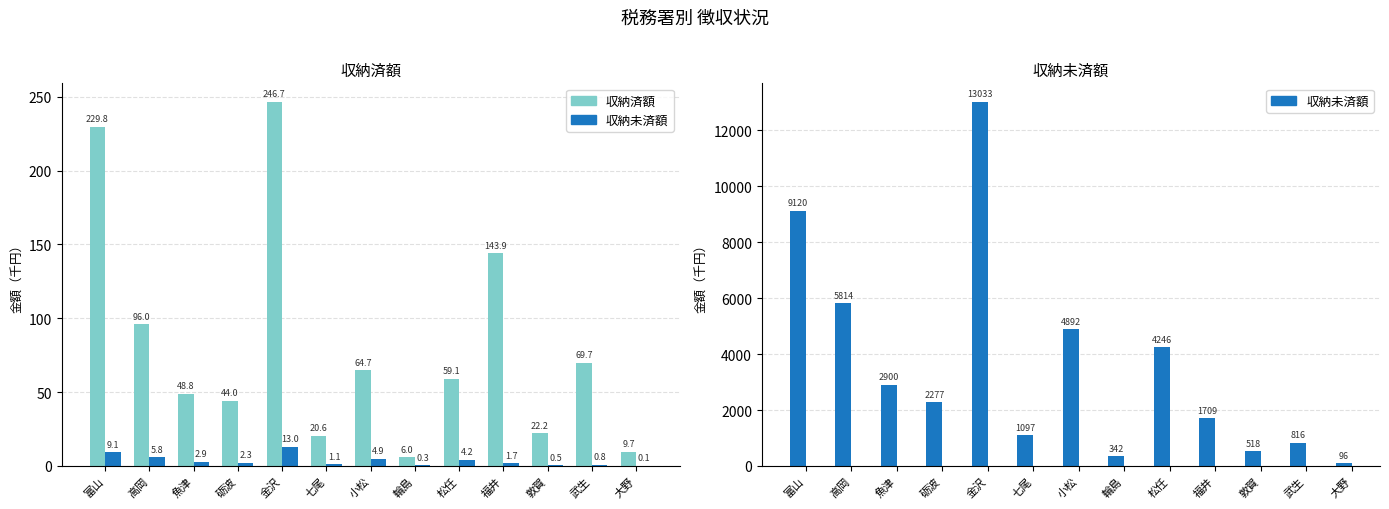

Does the chart contain any negative values?

No